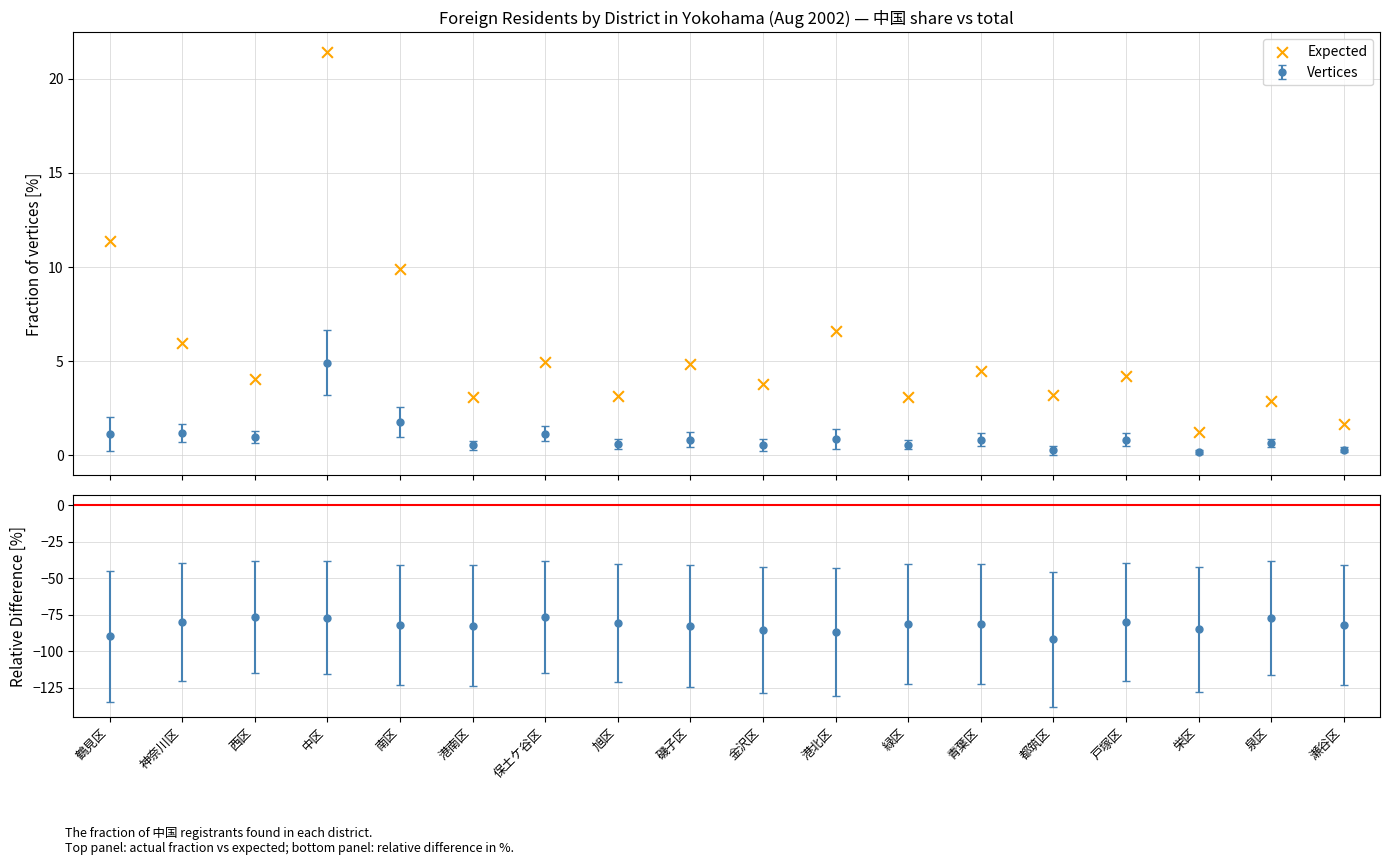

Approximately how many times larger is the value at 磯子区 compared to 旭区?

1.6